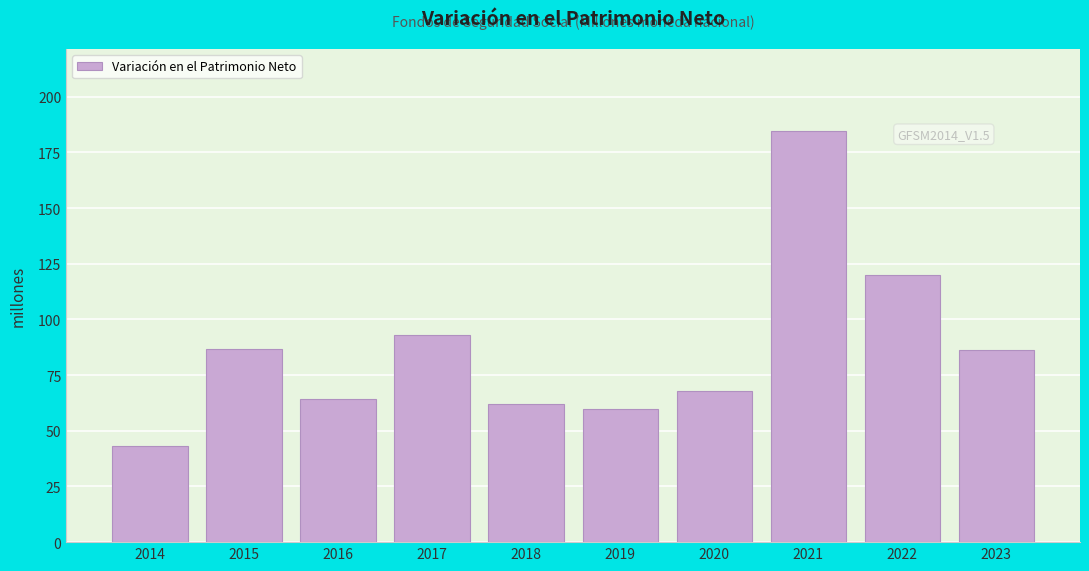

What is the value of the 5th bar from the left?

61.9